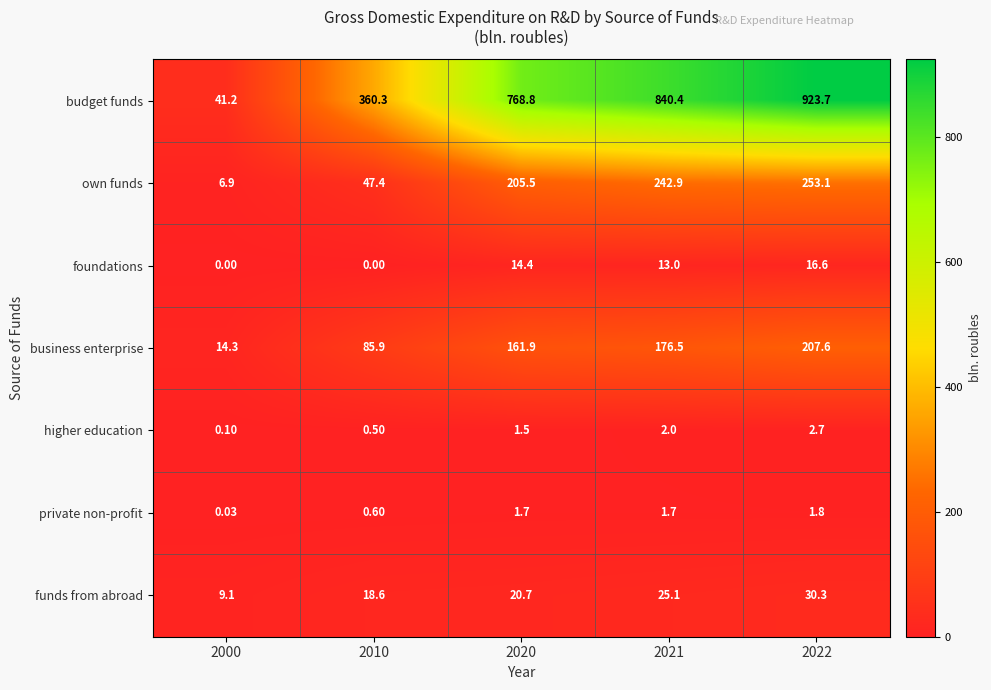

List the series in order of their peak value, lowest first.

private non-profit, higher education, foundations, funds from abroad, business enterprise, own funds, budget funds